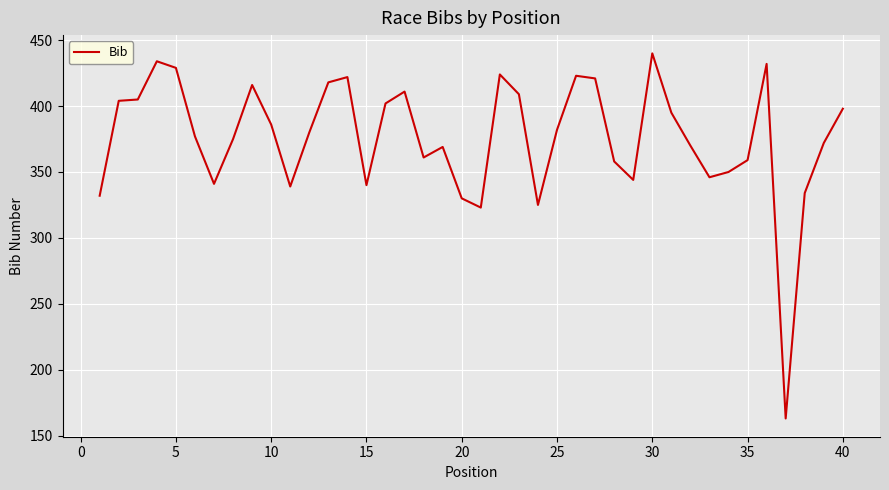

What is the smallest value displayed?

163